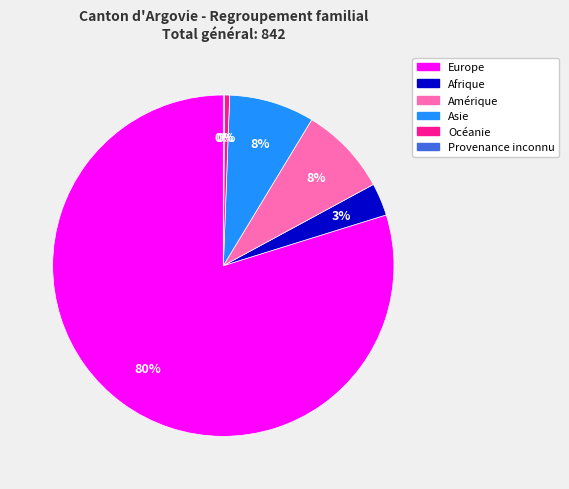

What percentage is the Amérique slice, to the nearest percent?

8%